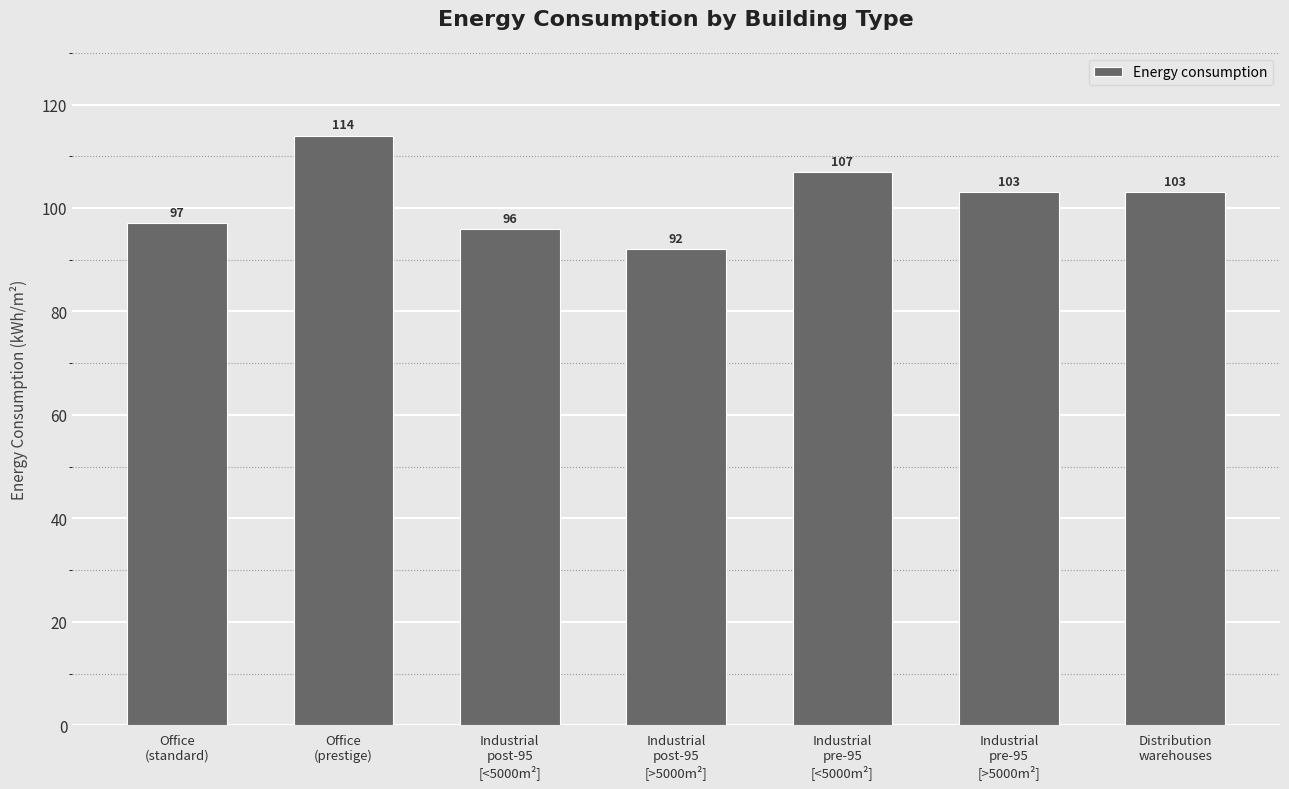

Is it true that the value at Office
(prestige) is 114?

True